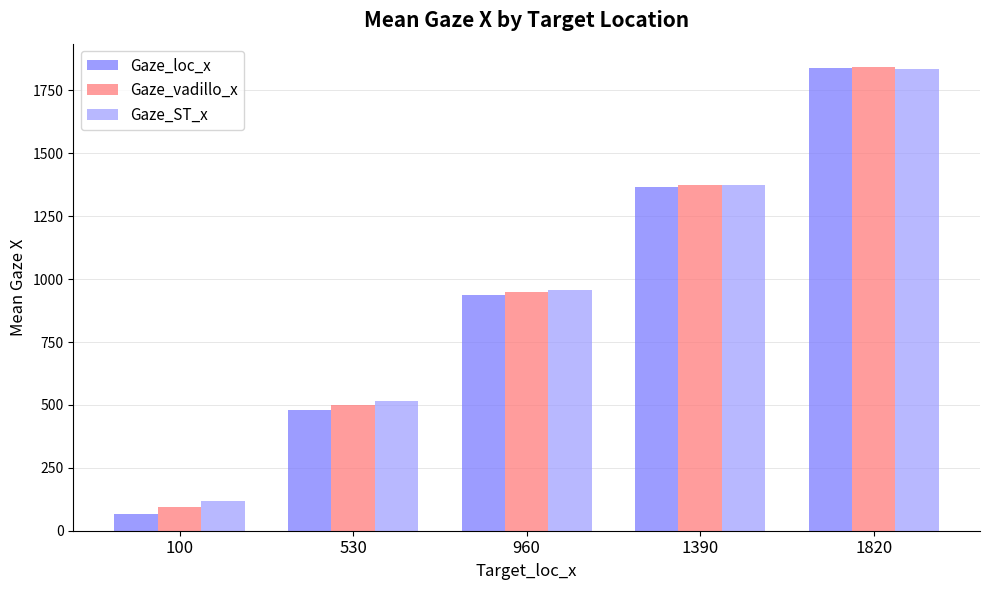

True or false: Gaze_loc_x has a value of 1840.2 at 1820.

True